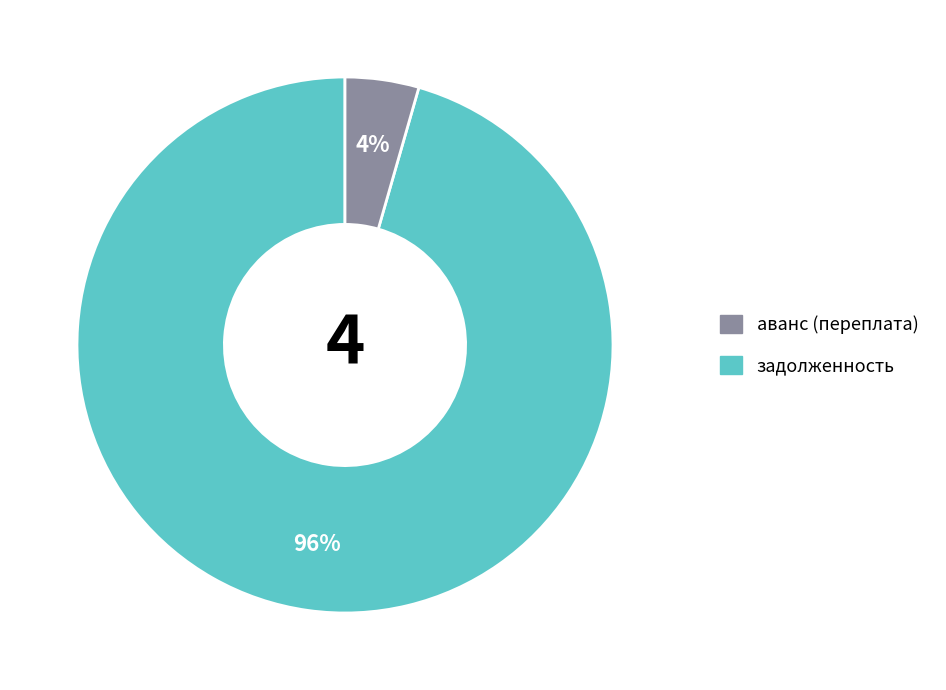

To the nearest percent, what is the average slice percentage?

50%